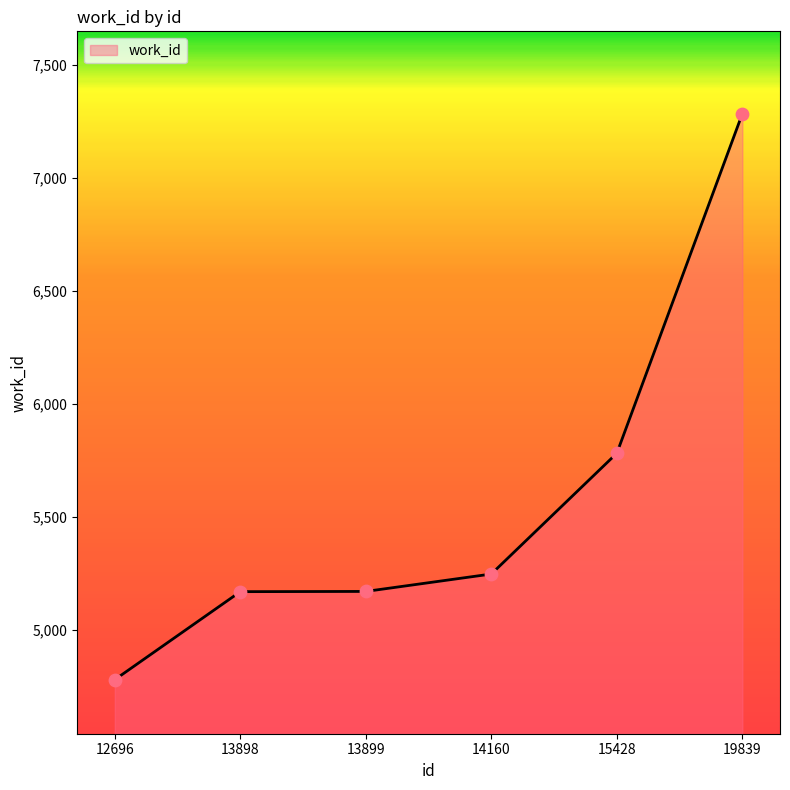

Approximately how many times larger is the value at 13898 compared to 13899?

1.0